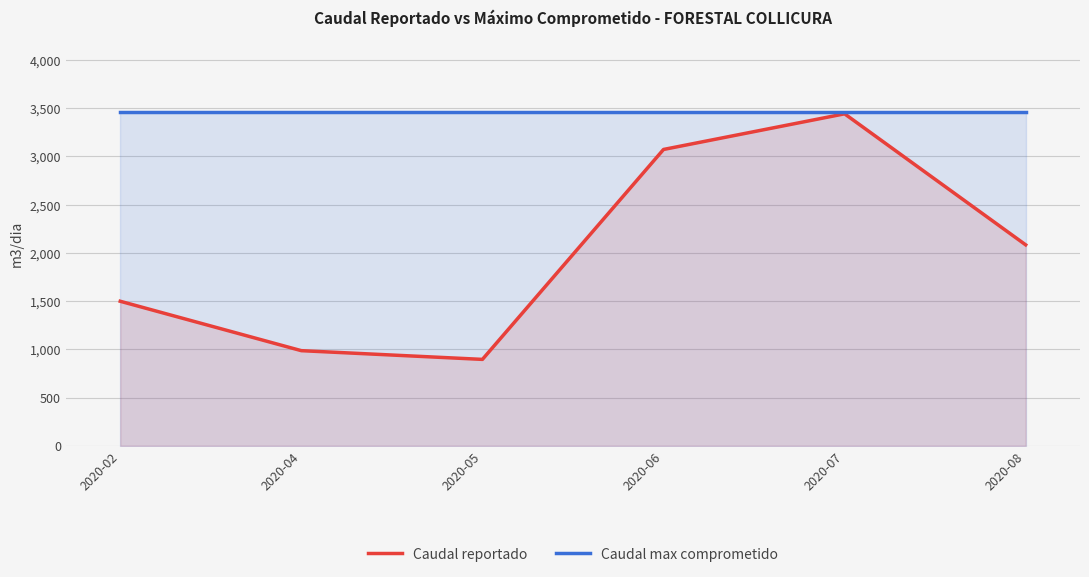

What are all the series names shown in the legend?

Caudal reportado, Caudal max comprometido